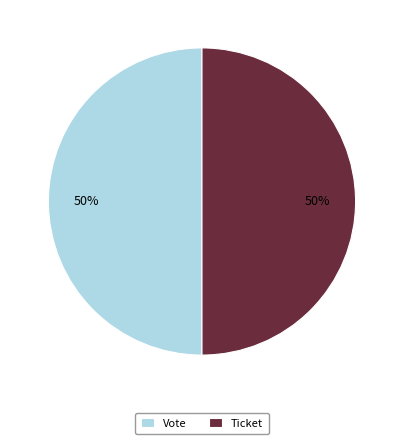

Combined, do Ticket and Vote account for over 50%?

Yes